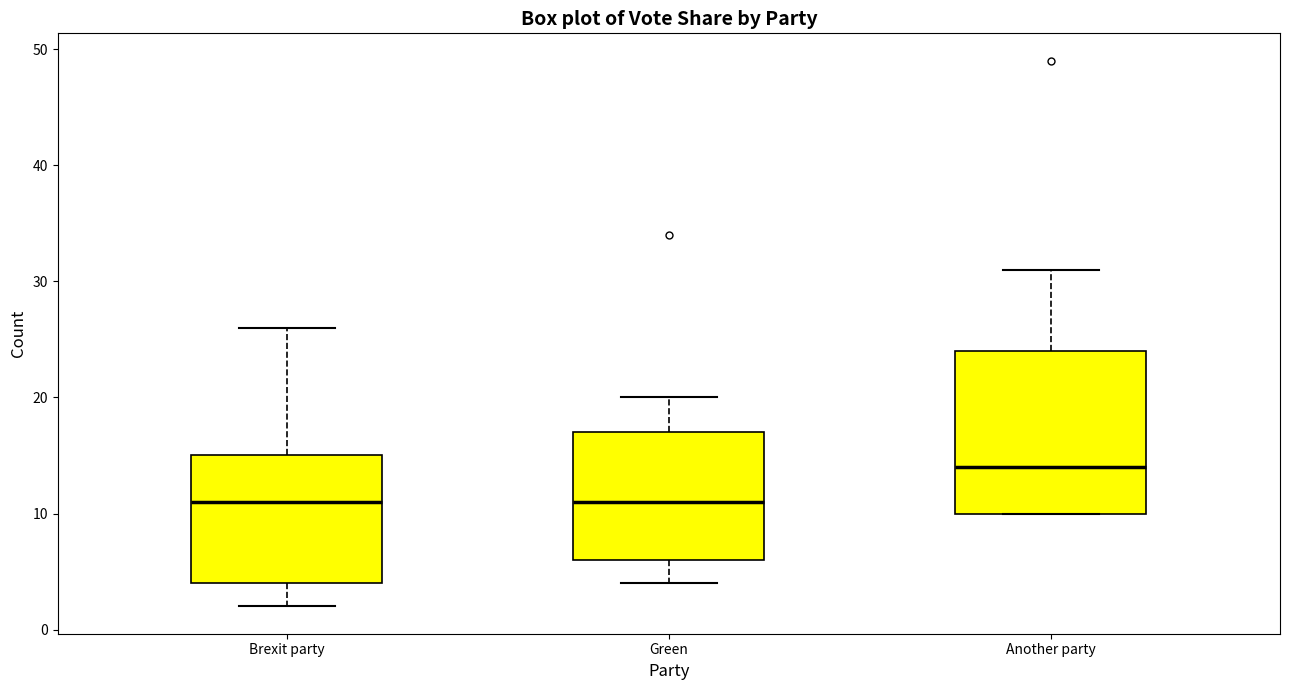

Reading left to right, transcribe this box plot: for each box, give where its median line is, the range the box spans, and where its two whiskers end, as read against the y-axis. The values are not printed on the chart, so give them approximately, as read against the axis.

Brexit party: median 11, box 4 to 15, whiskers 2 to 26
Green: median 11, box 6 to 17, whiskers 4 to 20
Another party: median 14, box 10 to 24, whiskers 10 to 31